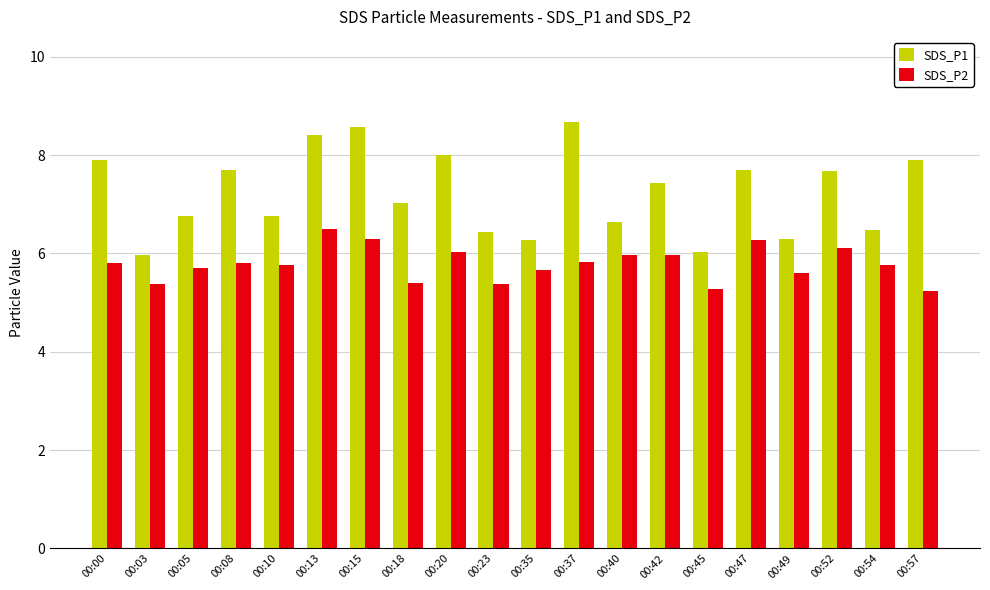

Which series has the largest total across all categories?

SDS_P1